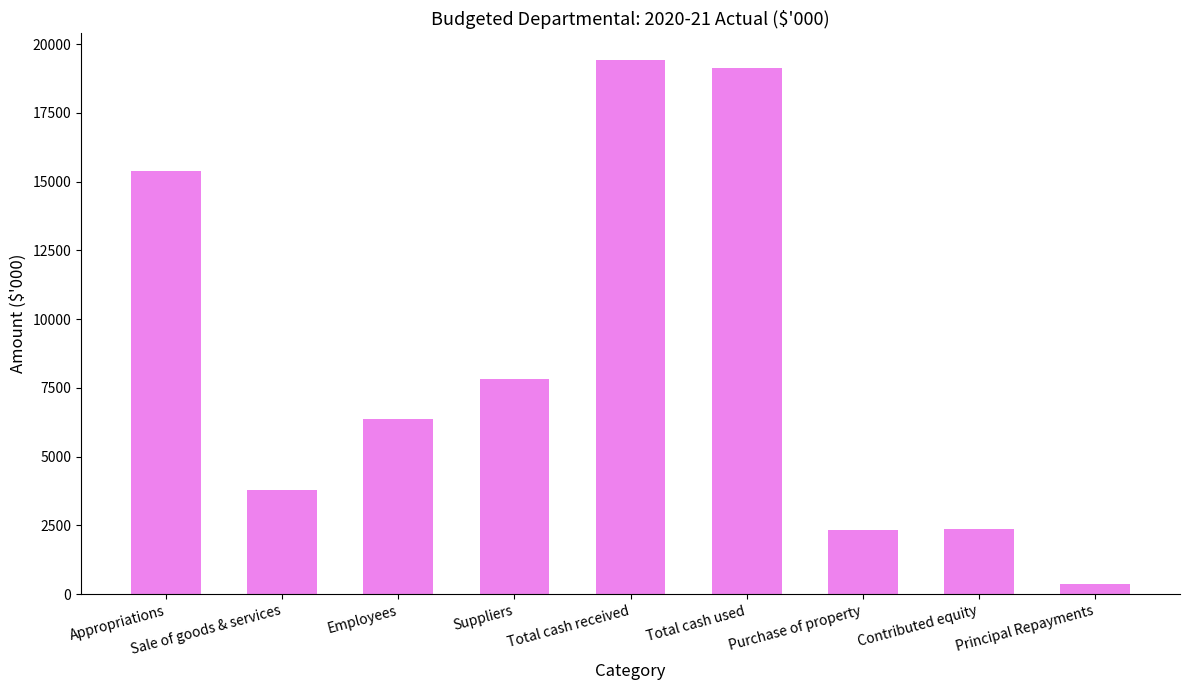

What is the value of the 3rd bar from the left?

6368